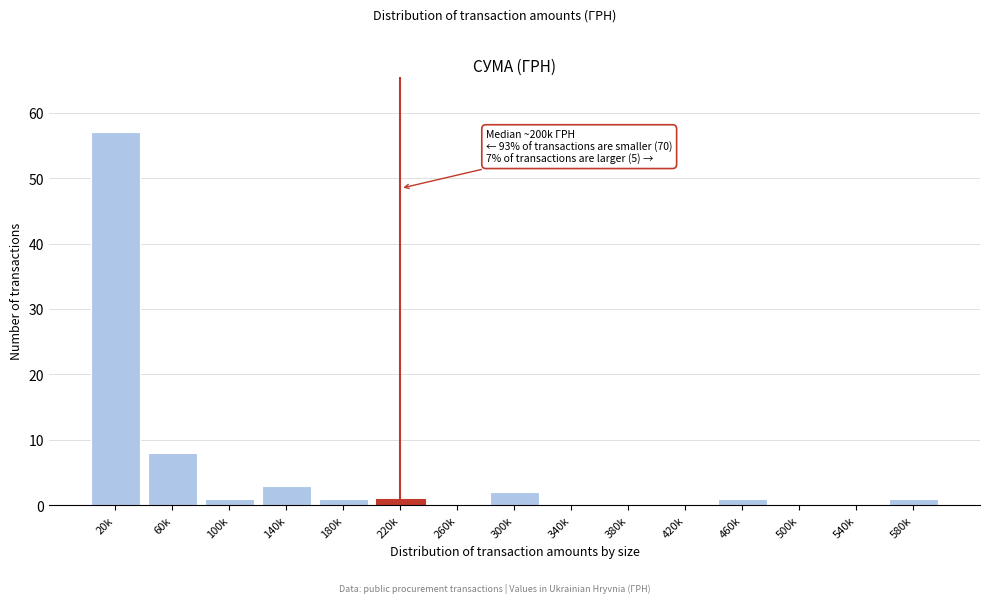

Reading left to right, what are all the values shown in this chart?

20k=57	60k=8	100k=1	140k=3	180k=1	220k=1	260k=0	300k=2	340k=0	380k=0	420k=0	460k=1	500k=0	540k=0	580k=1